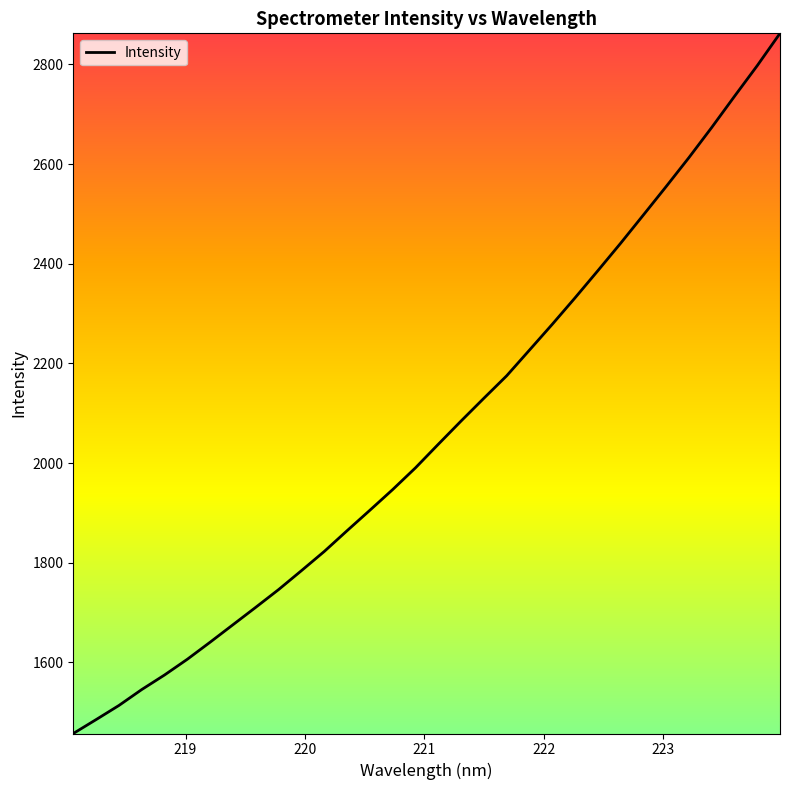

Reading right to left, list all the values displayed in this chart.

2862.4	2797.5	2735.9	2673.4	2613.0	2554.9	2497.7	2441.0	2385.8	2331.5	2278.3	2226.6	2175.0	2130.0	2084.3	2037.6	1990.3	1946.7	1905.2	1864.1	1822.5	1784.0	1746.0	1710.5	1675.5	1640.5	1606.2	1574.6	1545.3	1513.4	1485.0	1457.1